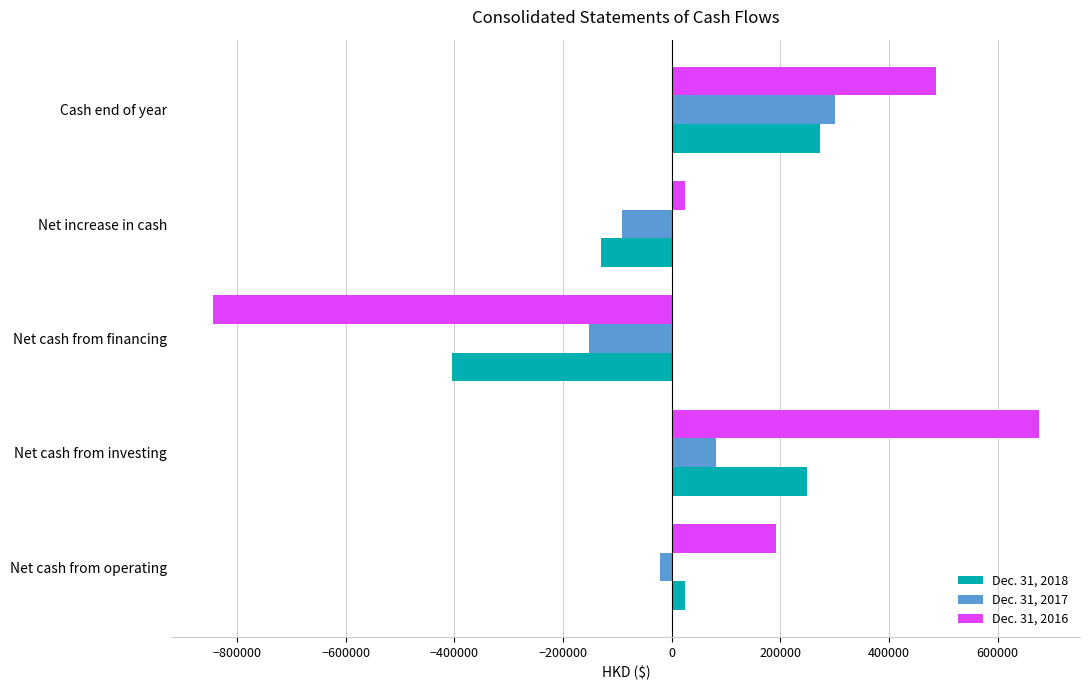

What is the sum of all Dec. 31, 2018 values?

14938